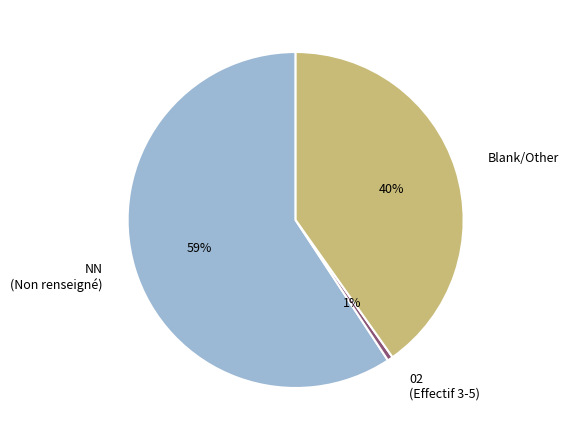

What is the smallest slice in the pie chart?

02 (Effectif 3-5)